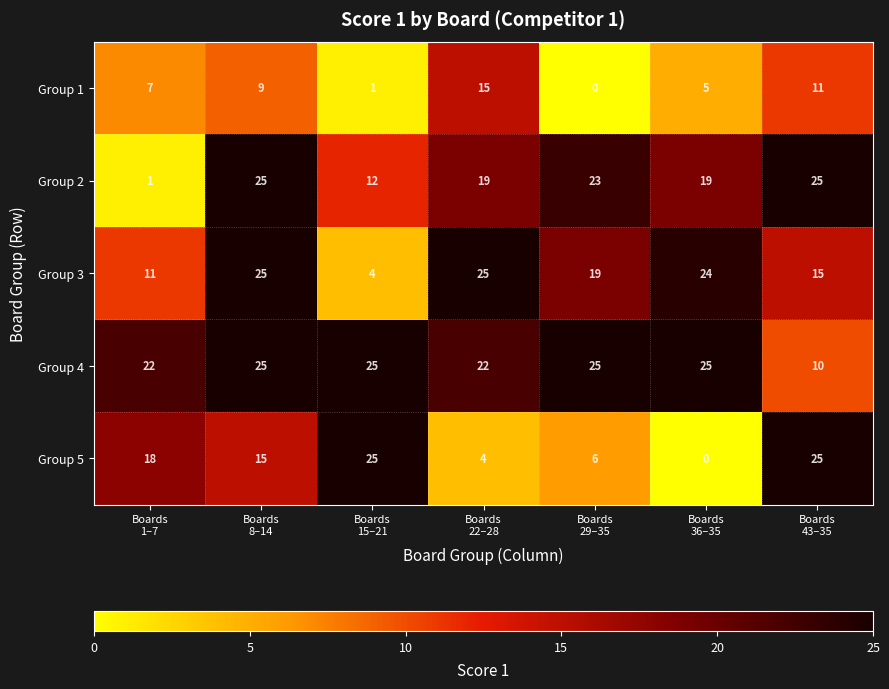

Which series has the largest range (max minus min)?

Group 5